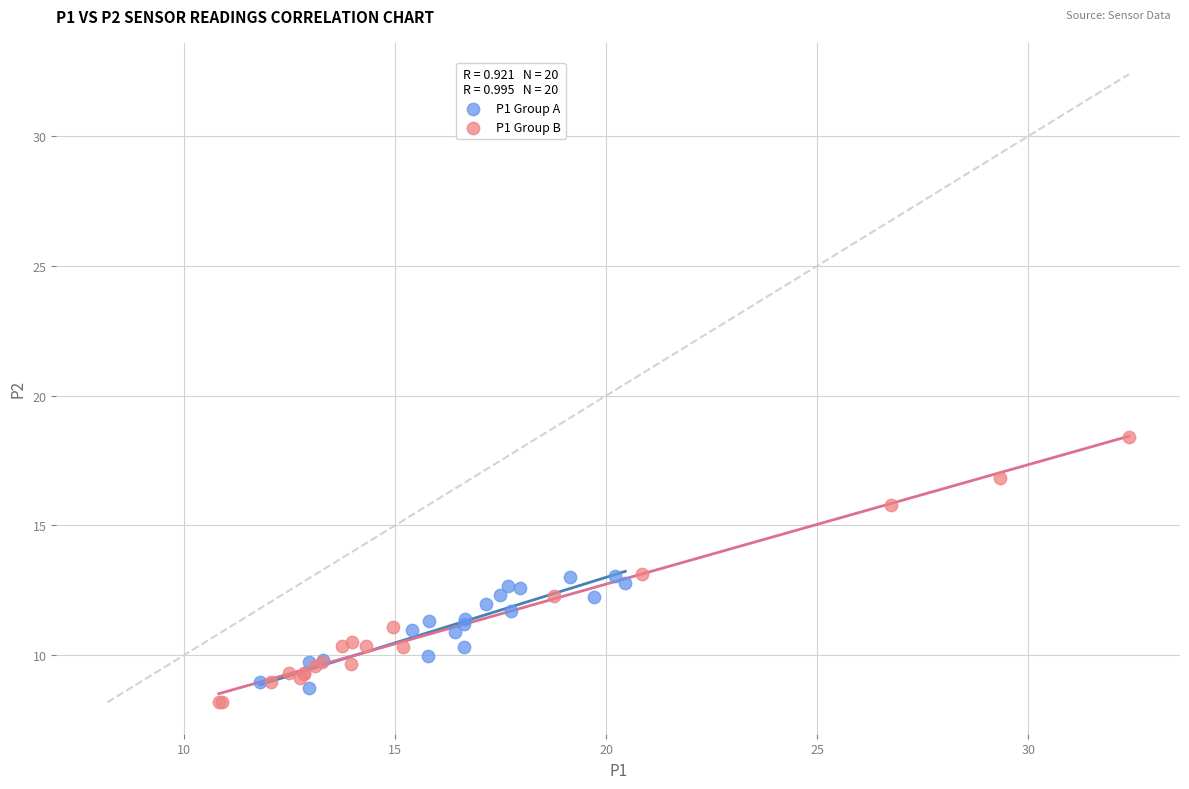

Which series reaches the minimum Y coordinate?

P1 Group B